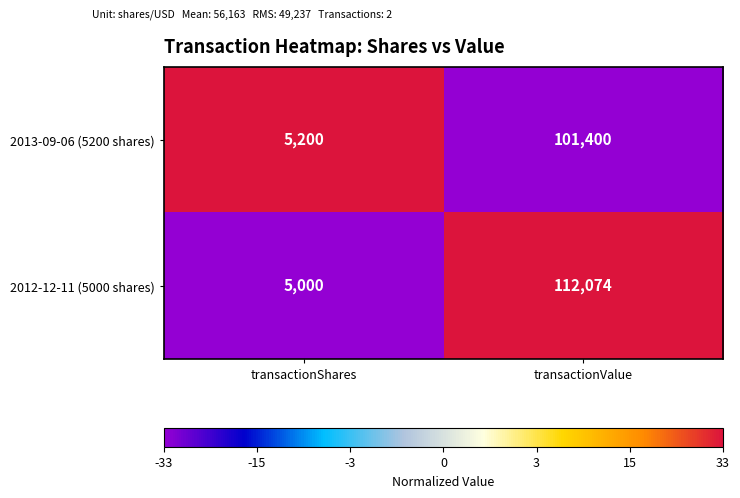

At which category is the sum across all series the highest?

transactionValue